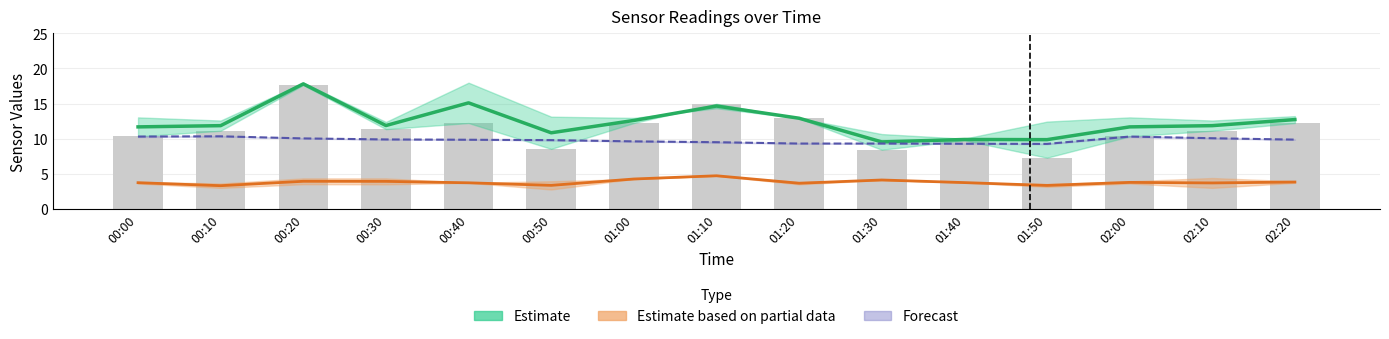

What is the value of the Estimate partial (SDS_P2 mid) bar at the 10th from the left?

4.2